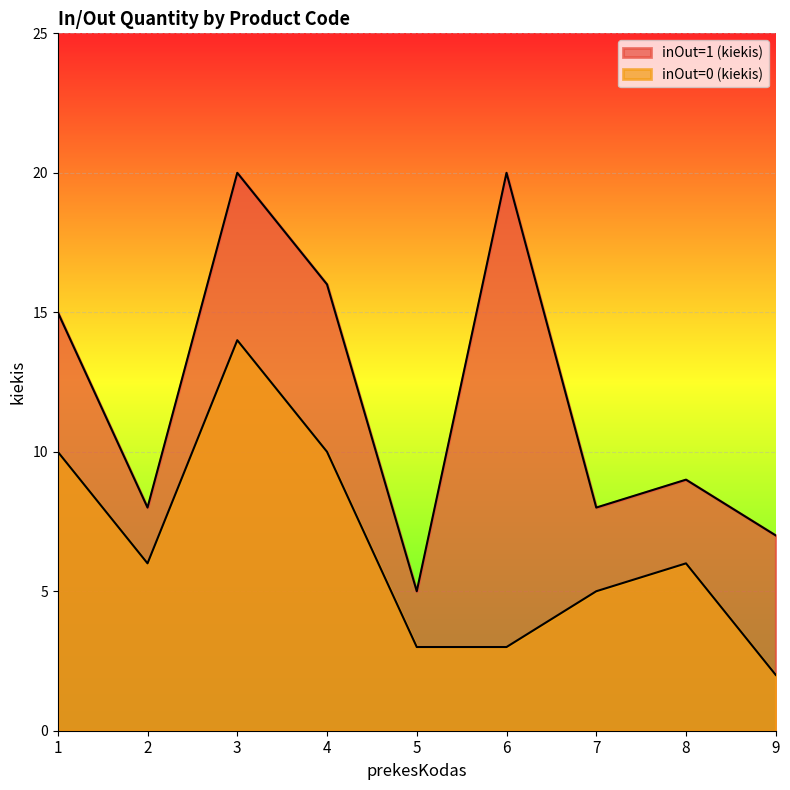

What are all the series names shown in the legend?

inOut=1 (kiekis), inOut=0 (kiekis)